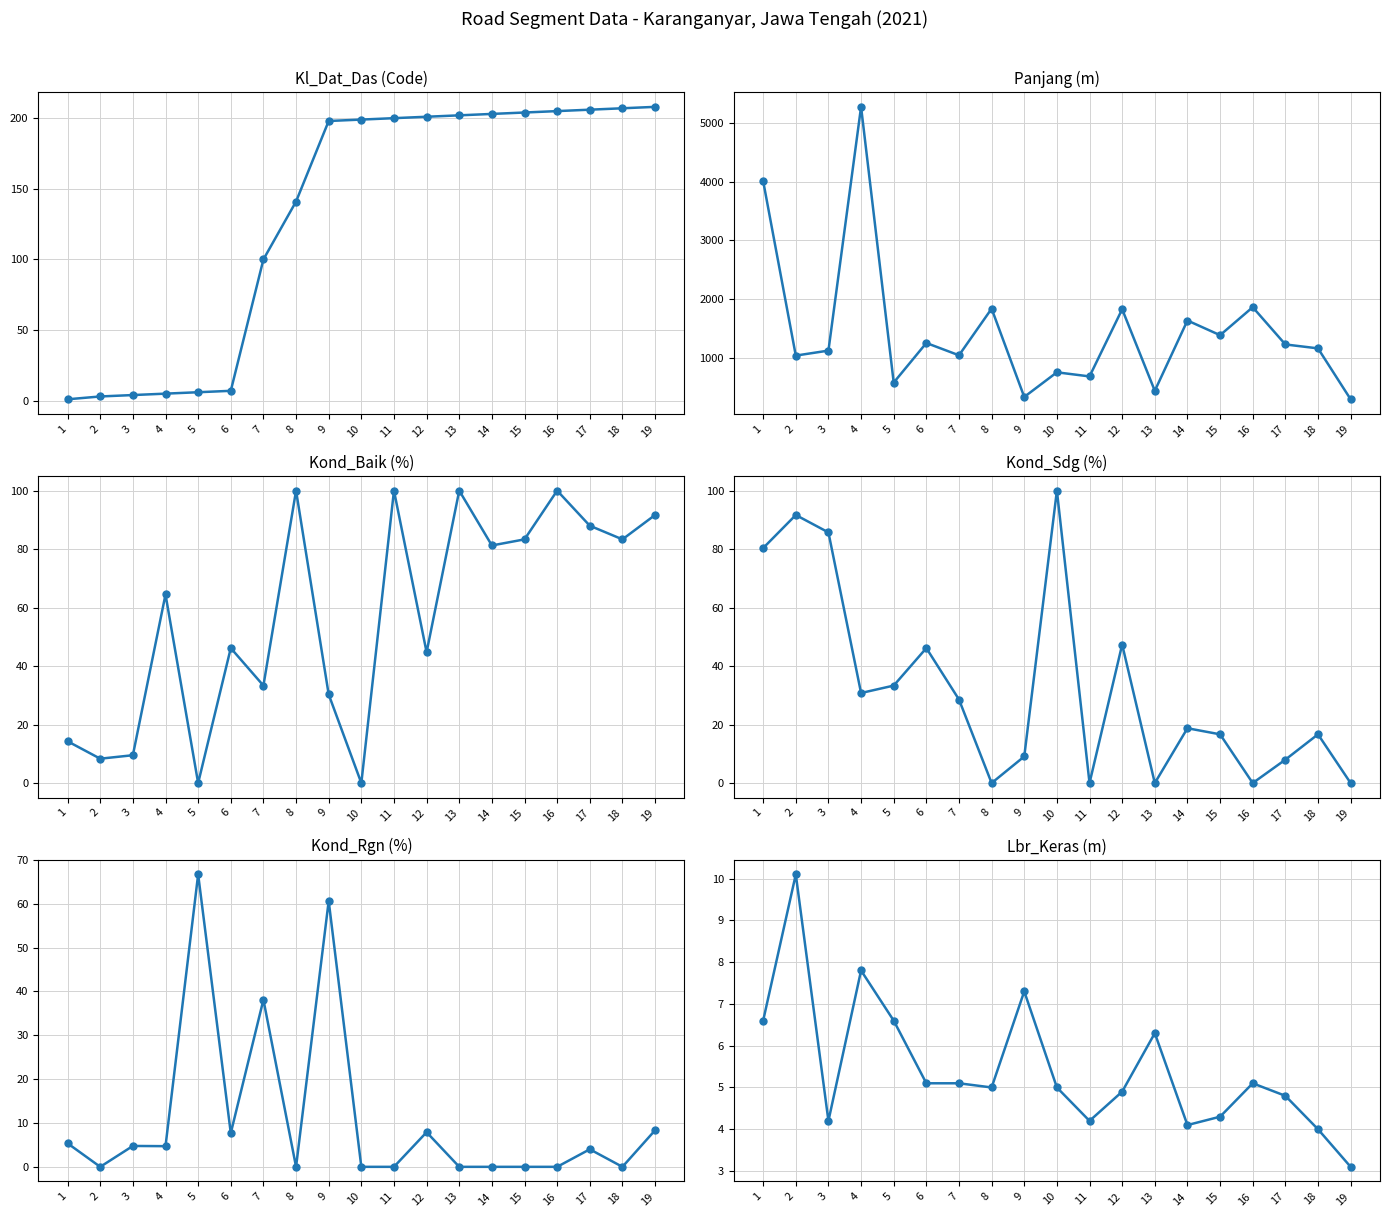

At how many categories does at least one series exceed 3160?

2